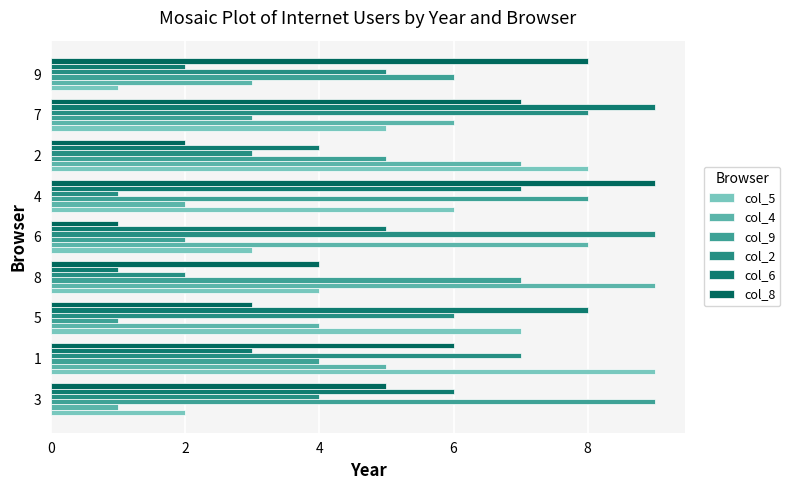

How many values in the col_6 series are below 5?

4